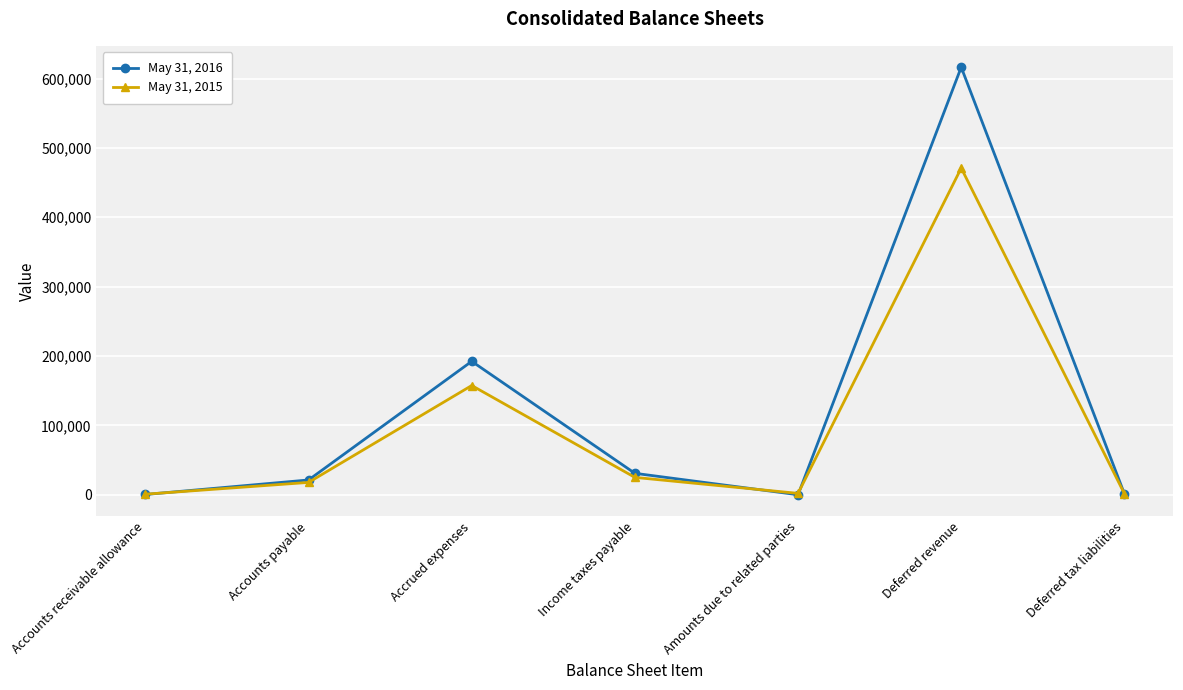

At which label is May 31, 2016 closest to 308164?

Accrued expenses